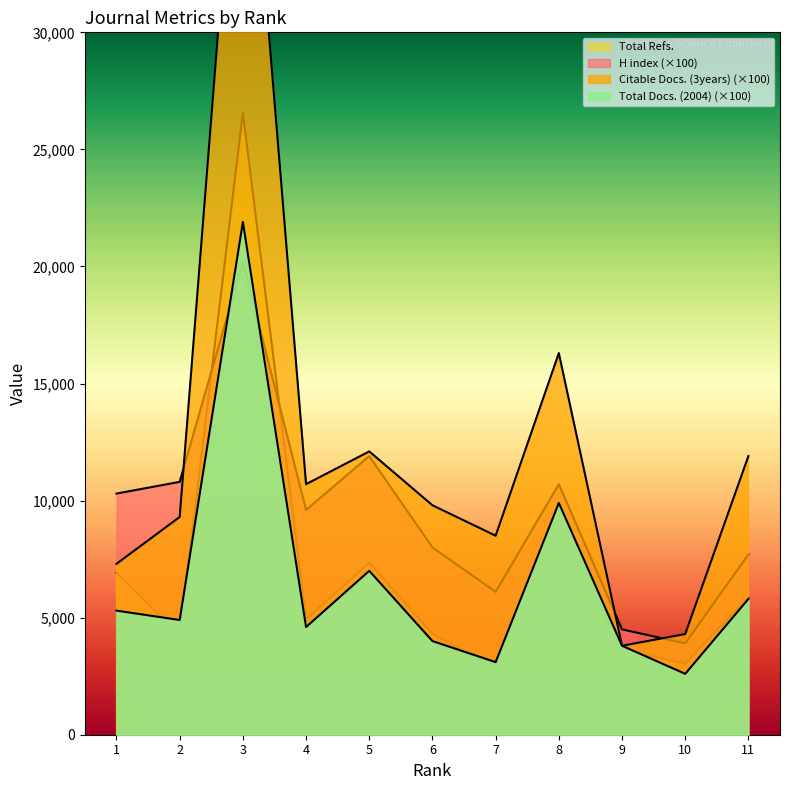

How many values in the H index series exceed 9600?

5